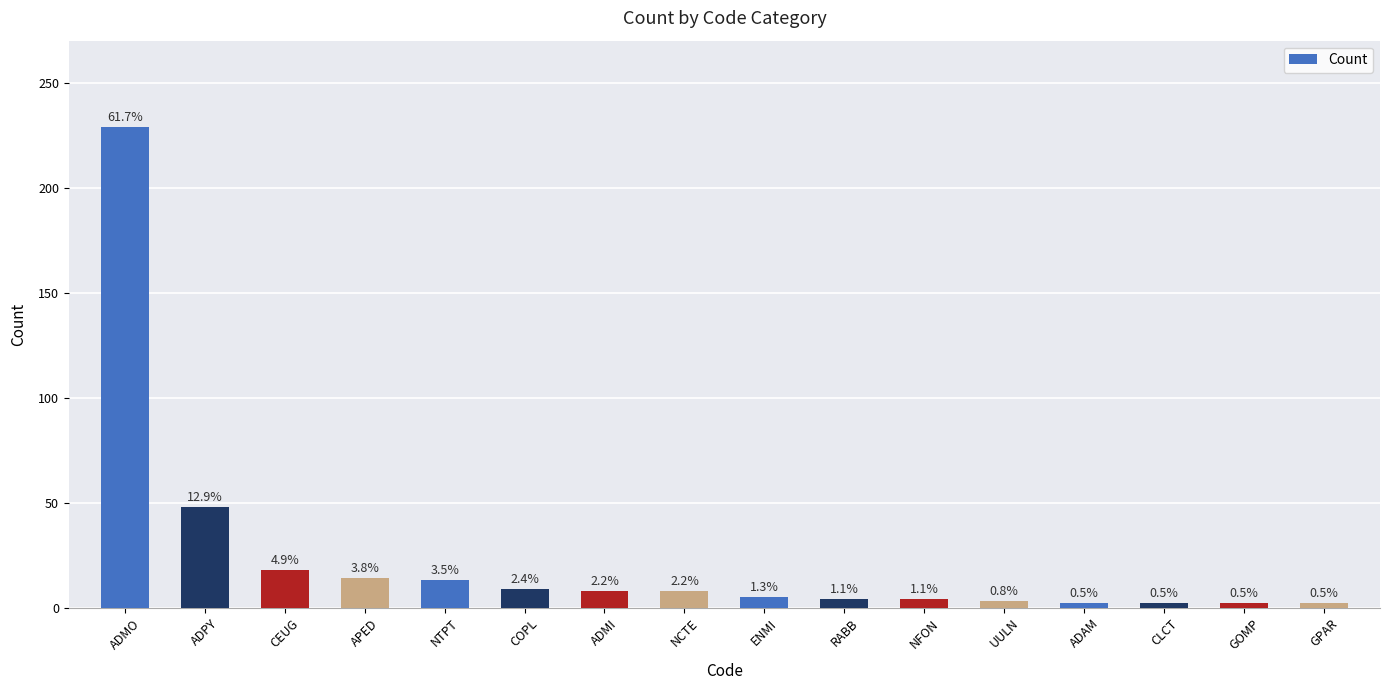

How many bars are there in total?

16